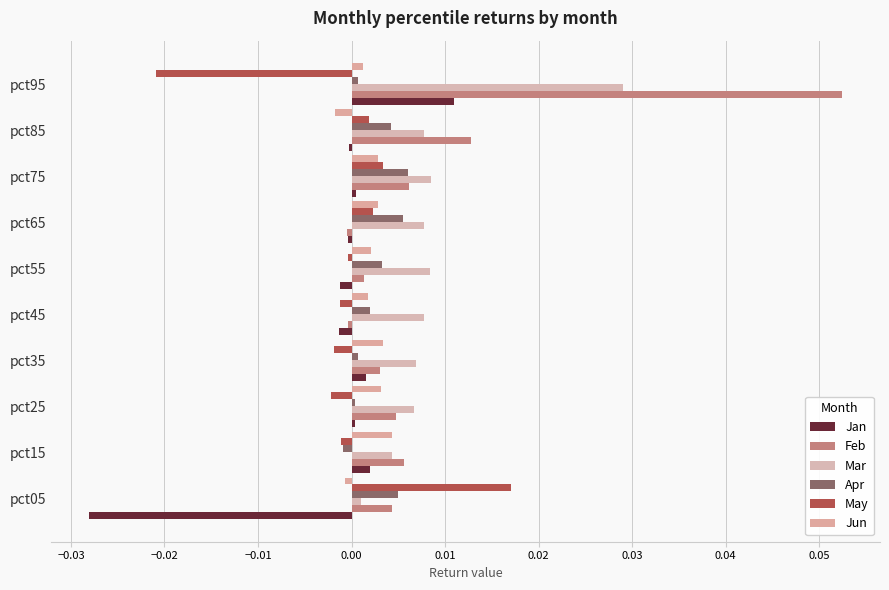

What is the label of the 8th bar from the right?

−0.02